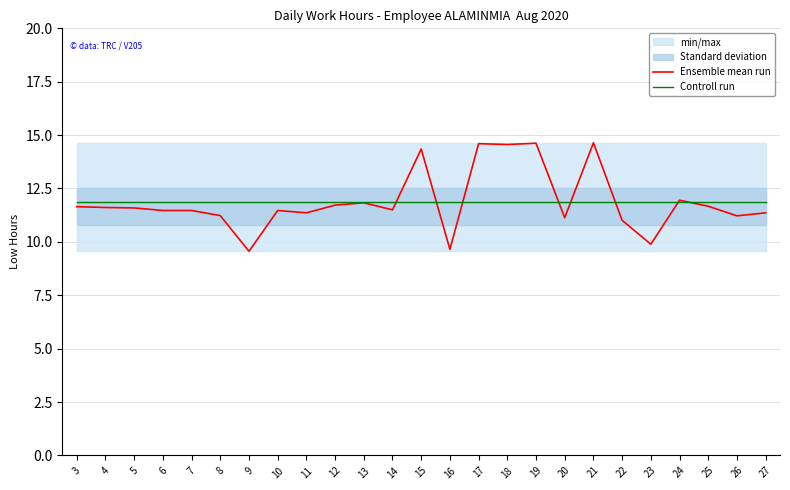

Which series has the largest range (max minus min)?

Ensemble mean run